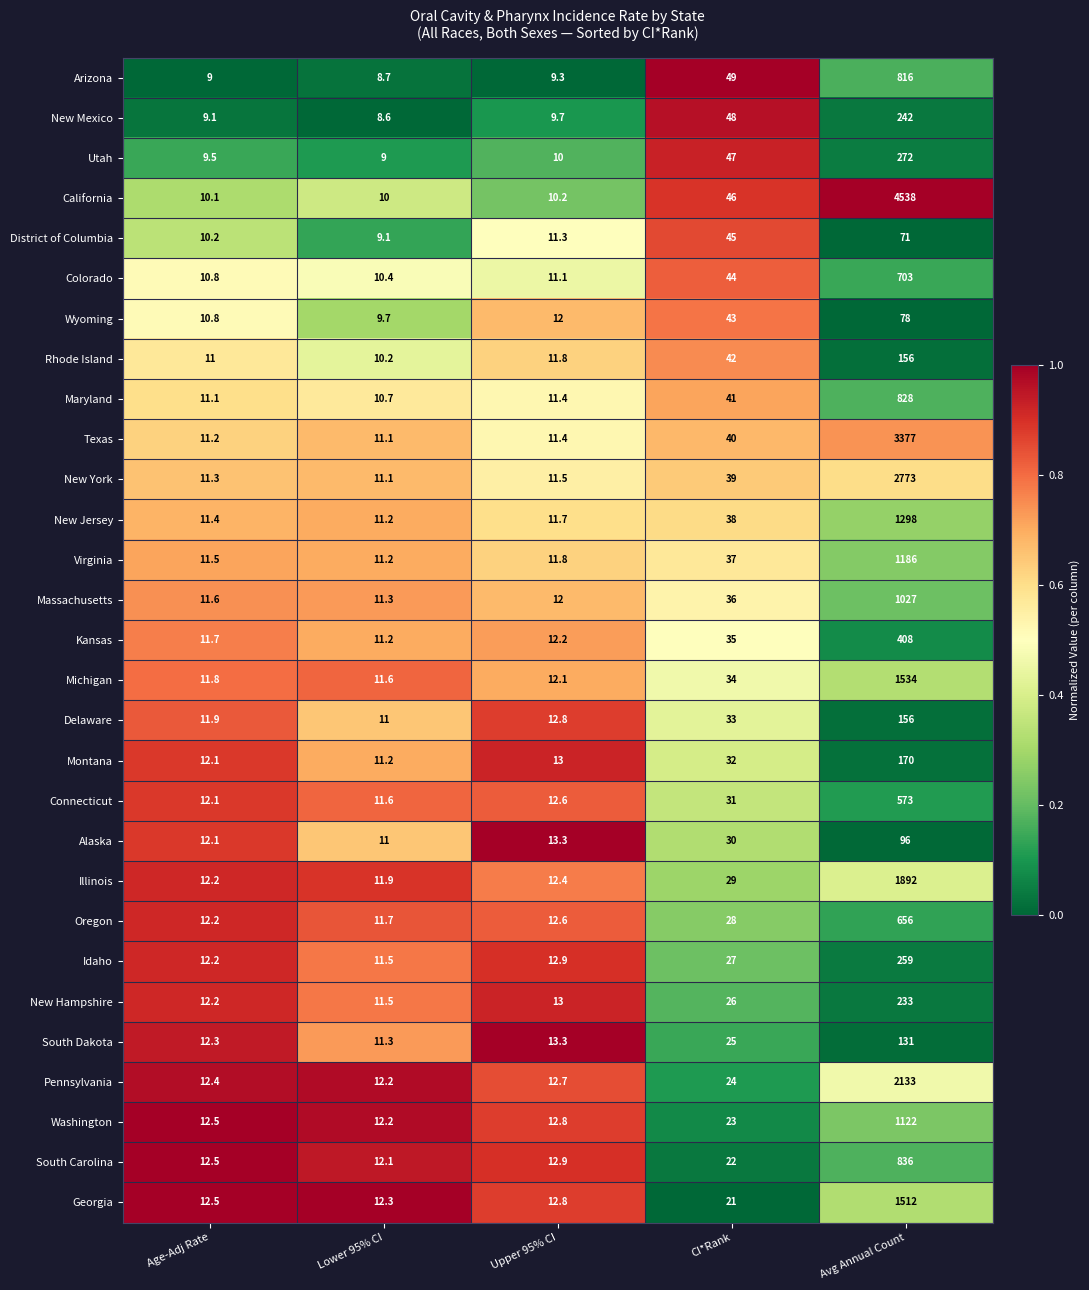

Which category has the highest value across all series?

Avg Annual Count